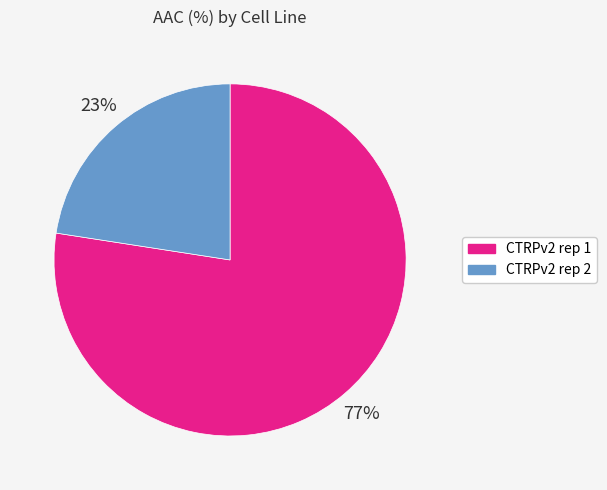

Is it true that CTRPv2 rep 1 is 77% of the pie?

True